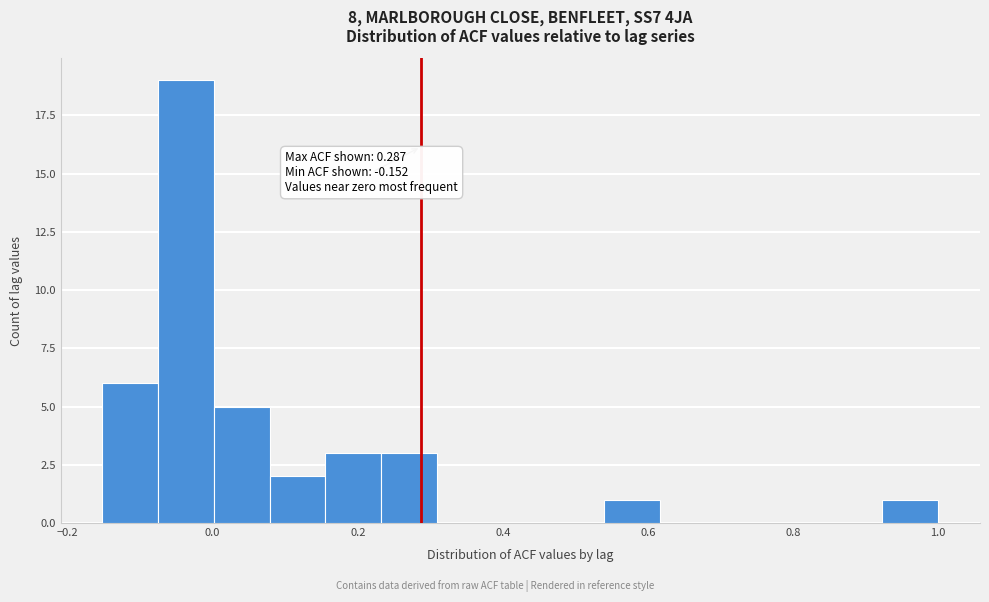

Around what value on the x-axis is the tallest bar? Give the approximate position of its centre, as read against the axis.

-0.04